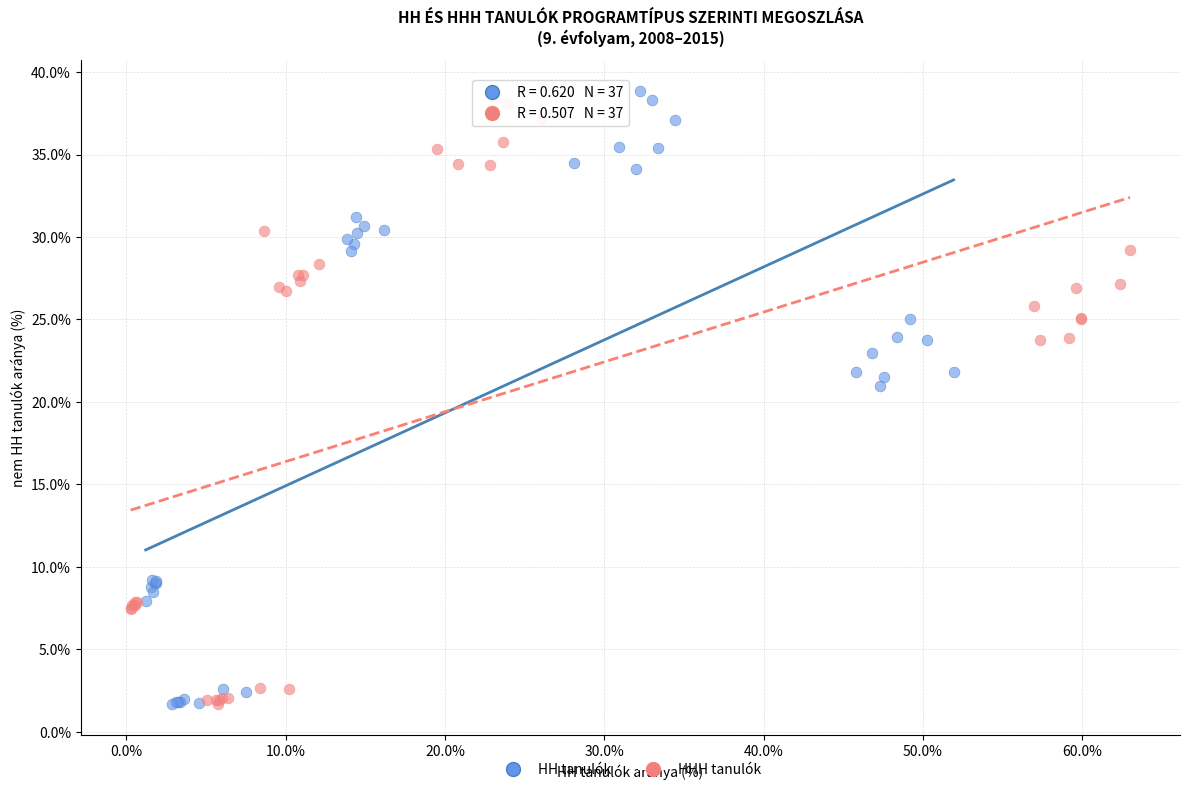

Which series contains the highest Y value?

HH tanulók